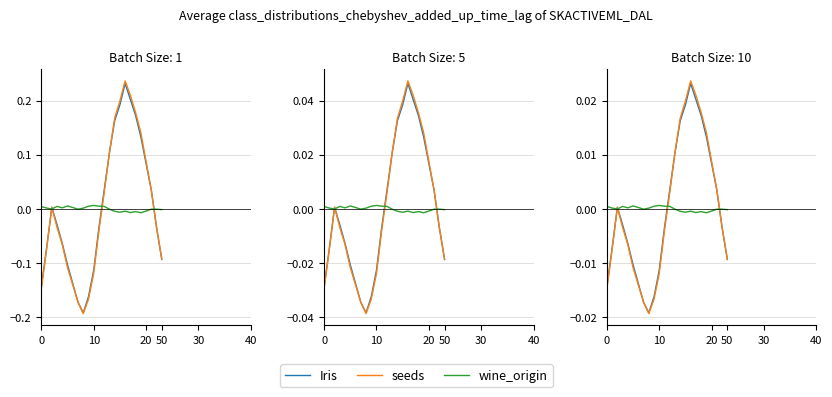

How many interior local peaks does the Iris series have?

2